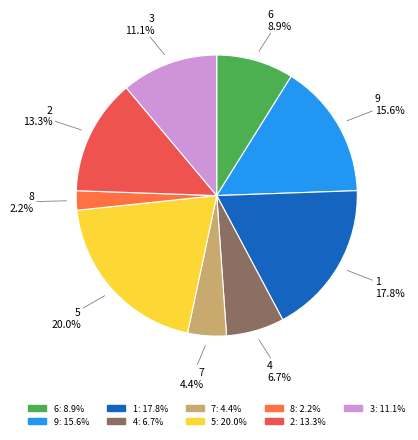

The 8 slice represents 8% of the pie. True or false?

False